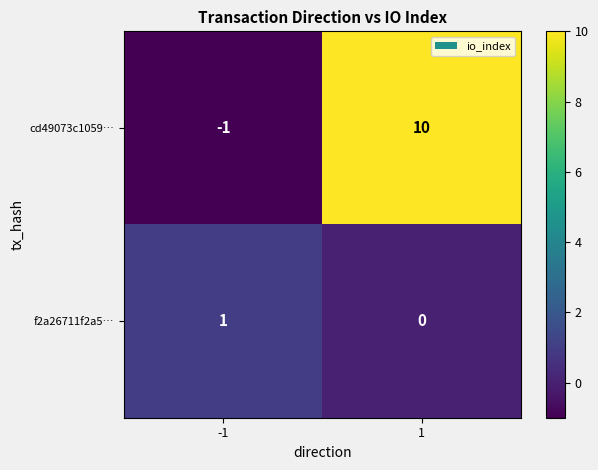

What is the sum of all cd49073c1059… values?

9